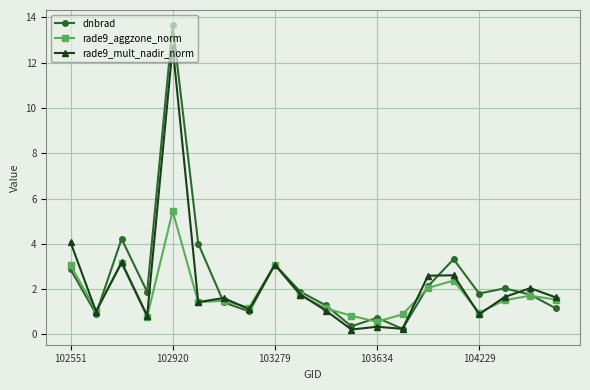

What is the highest value of the rade9_mult_nadir_norm series?

12.7